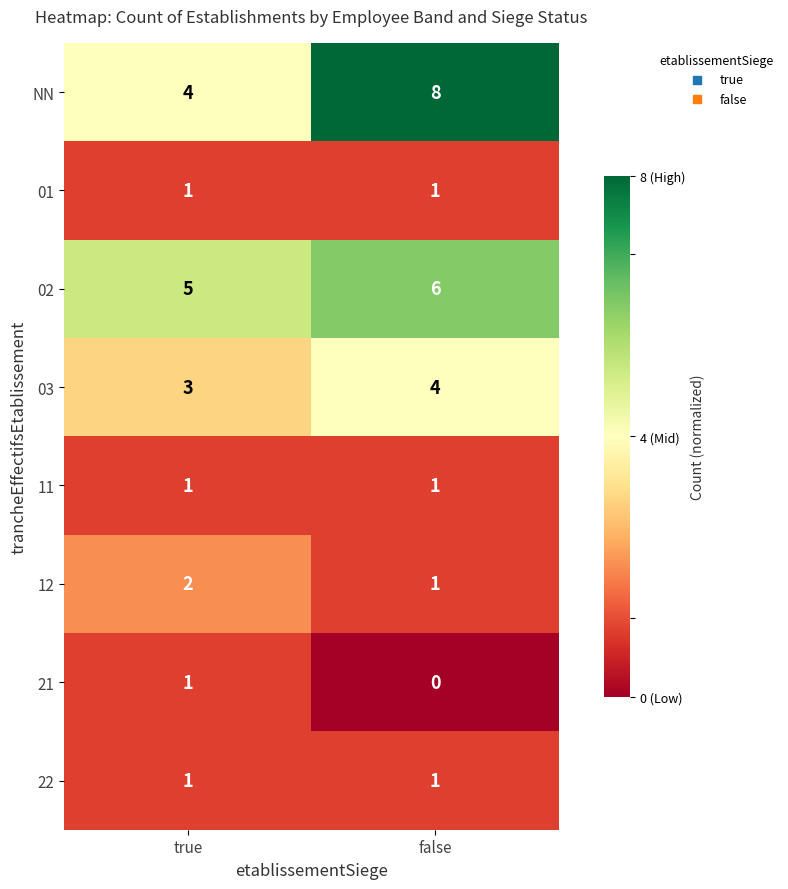

What is the maximum value shown in the chart?

8